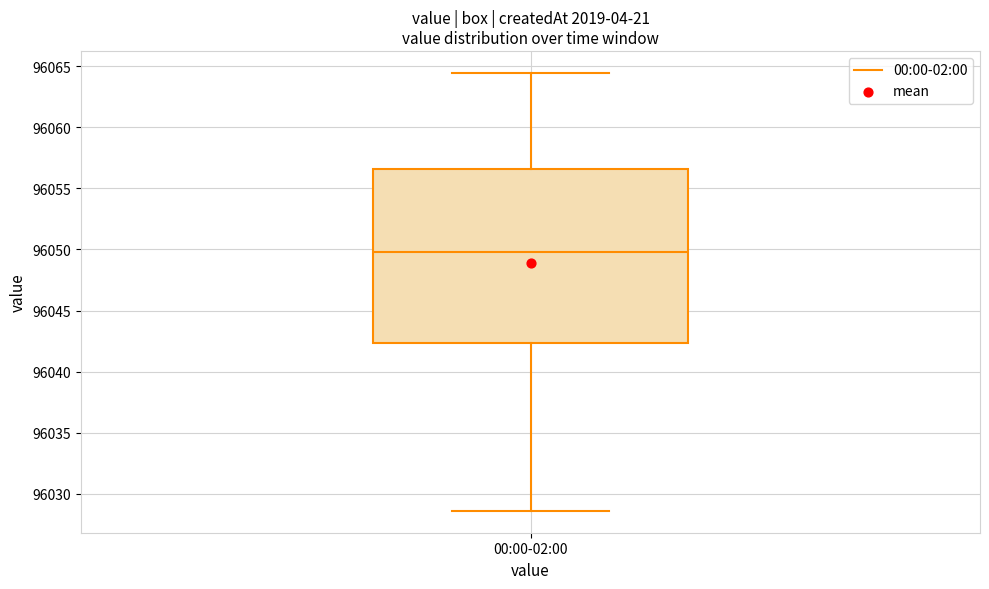

Read this box plot against the y-axis: the position of the median line, the range covered by the box, and the ends of both whiskers. The values are not printed on the chart, so give them approximately, as read against the axis.

median 96050.0, box 96042.5 to 96056.5, whiskers 96028.5 to 96064.5